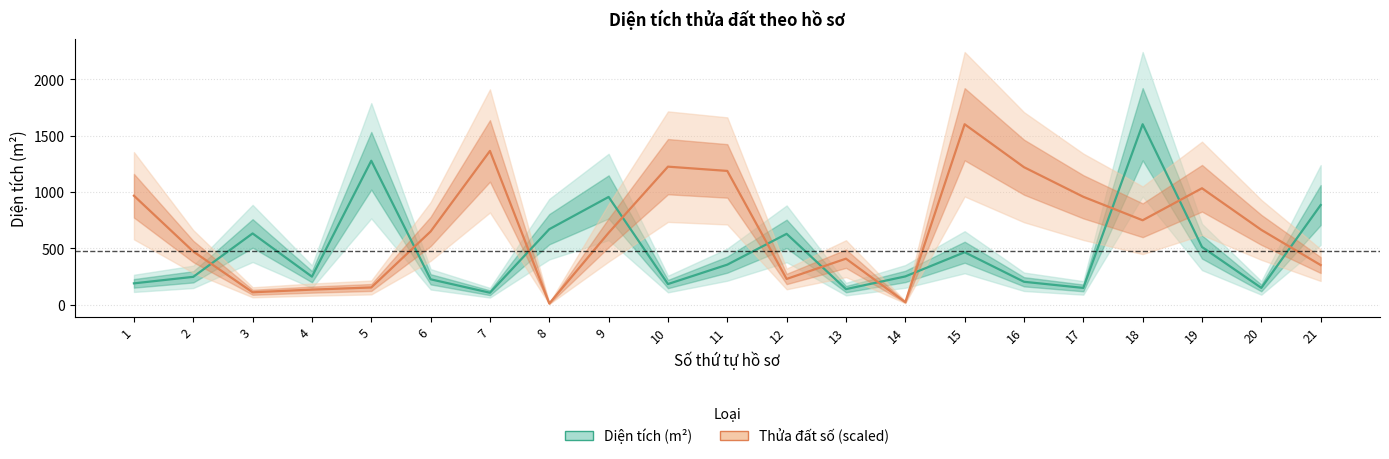

How many values in the Diện tích (m²) series exceed 252?

10